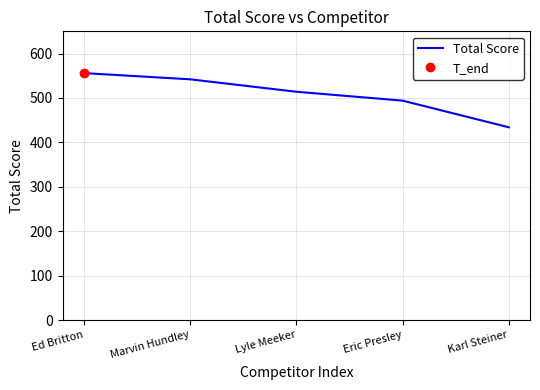

Reading right to left, transcribe all the data shown in this chart.

Karl Steiner=434	Eric Presley=494	Lyle Meeker=514	Marvin Hundley=542	Ed Britton=556